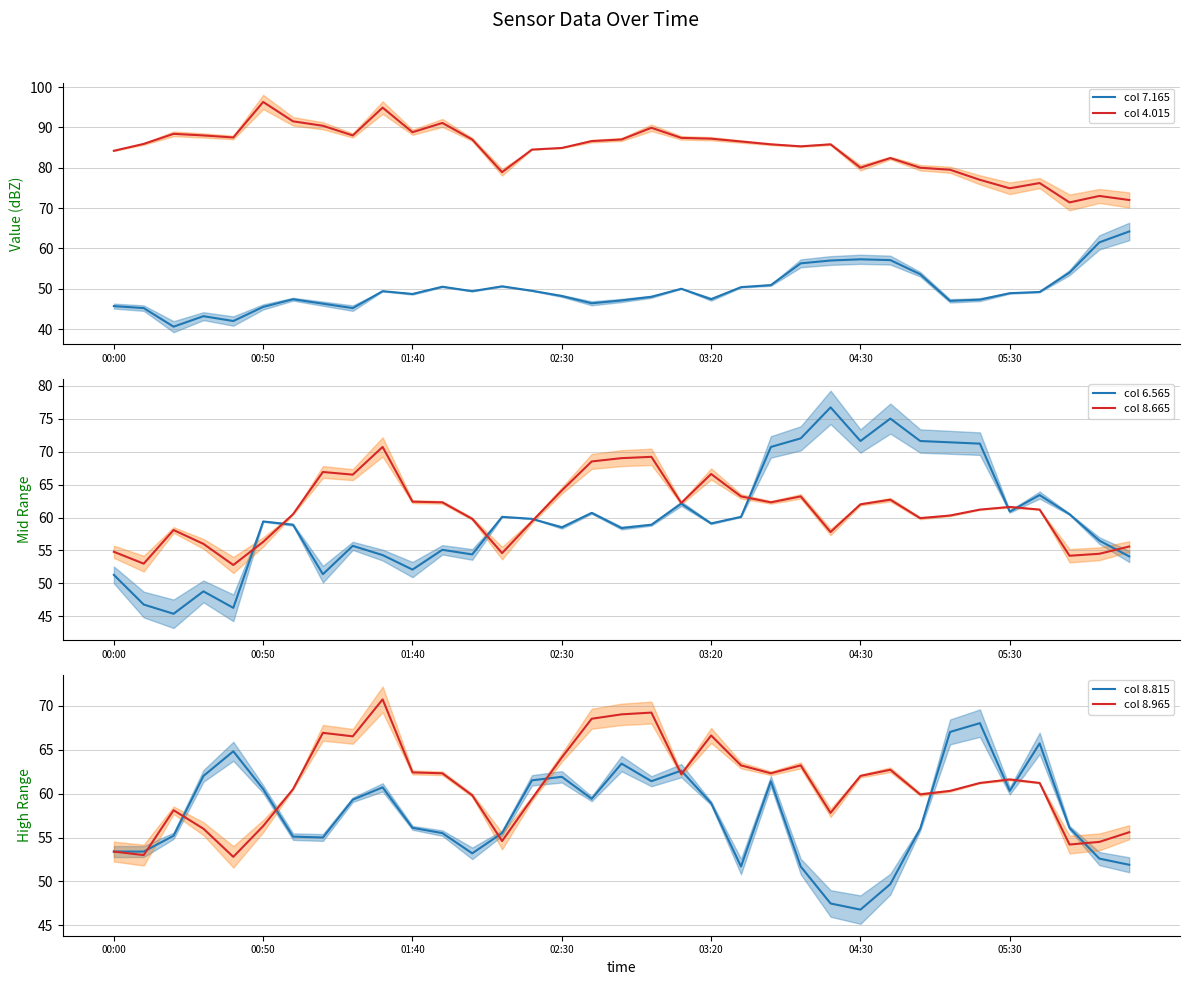

At which label does col 4.015 reach its minimum?

32